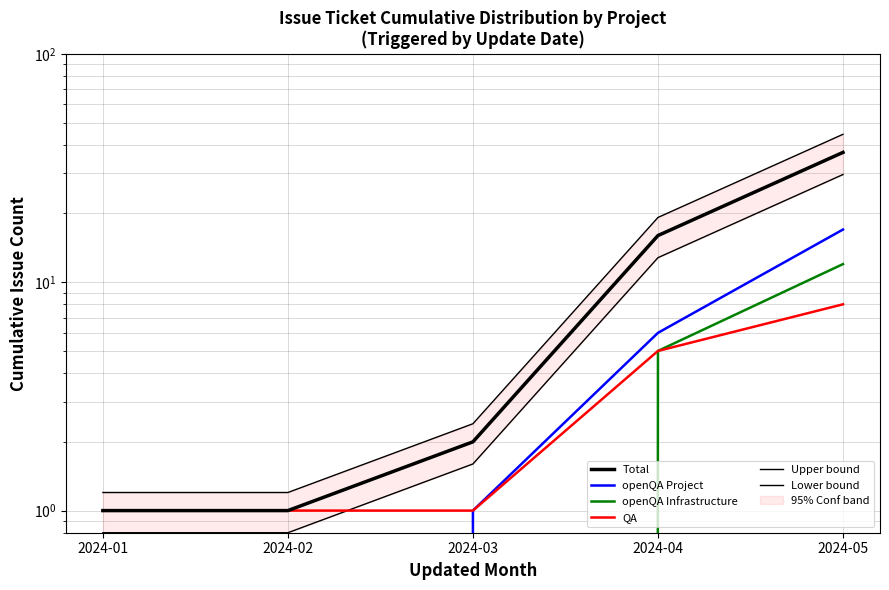

Reading left to right, list all the values displayed in this chart.

Total: 1.0	1.0	2.0	16.0	37.0
openQA Project: 0.0	0.0	1.0	6.0	17.0
openQA Infrastructure: 0.0	0.0	0.0	5.0	12.0
QA: 1.0	1.0	1.0	5.0	8.0
Upper bound: 1.2	1.2	2.4	19.2	44.4
Lower bound: 0.8	0.8	1.6	12.8	29.6